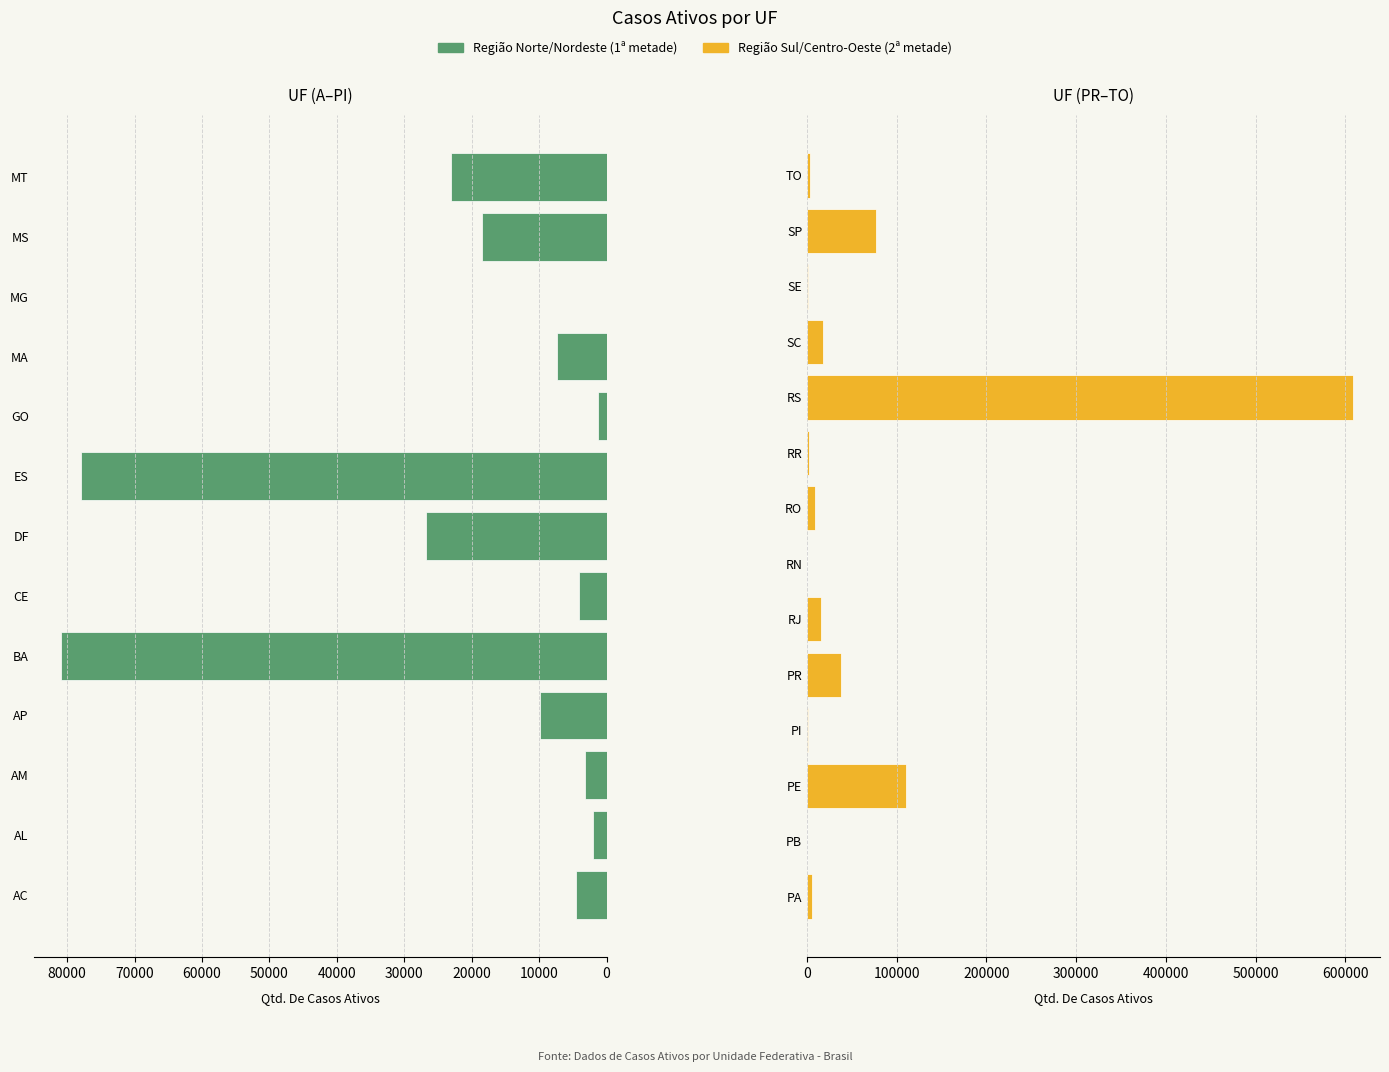

Reading right to left, what are all the values shown in this chart?

TO=3738	SP=76676	SE=1162	SC=17391	RS=608217	RR=1864	RO=8696	RN=0	RJ=15089	PR=38095	PI=1358	PE=110598	PB=0	PA=6032	MT=23088	MS=18527	MG=0	MA=7401	GO=1212	ES=77884	DF=26792	CE=4061	BA=80926	AP=9919	AM=3176	AL=1960	AC=4565